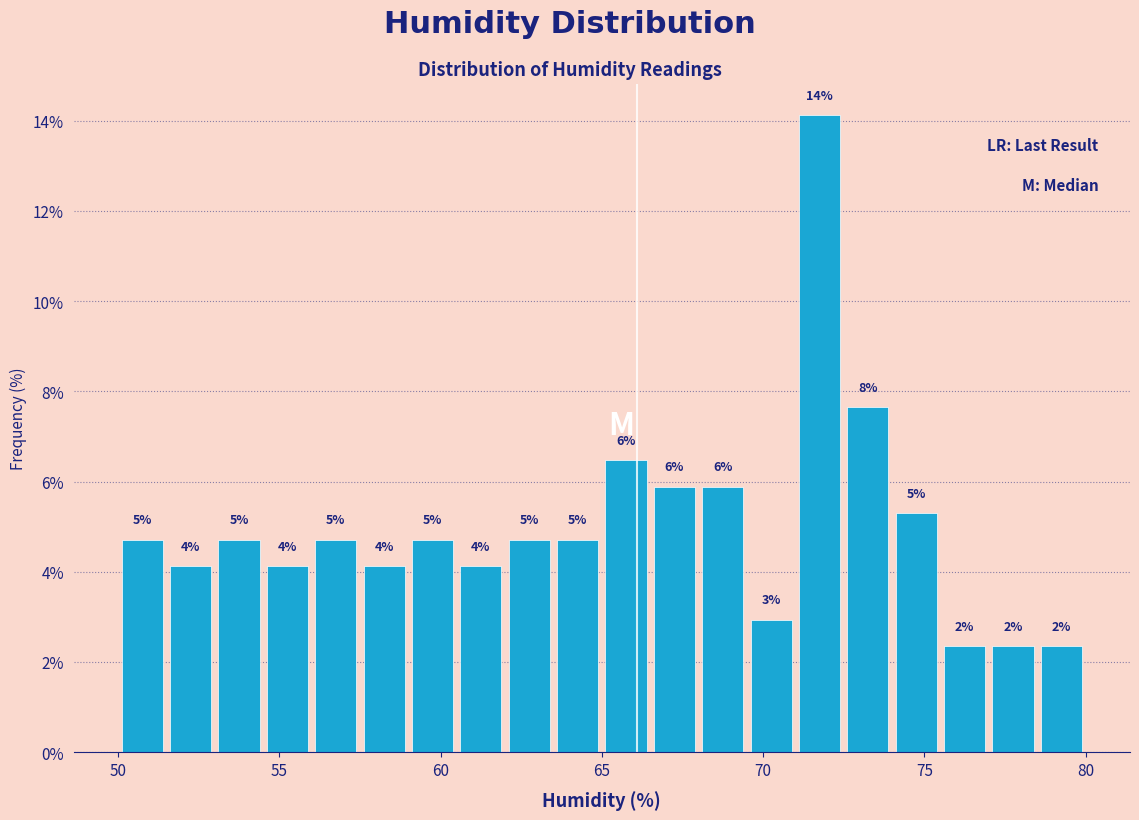

Read against the x-axis, roughly where is the centre of the tallest bar?

72.0